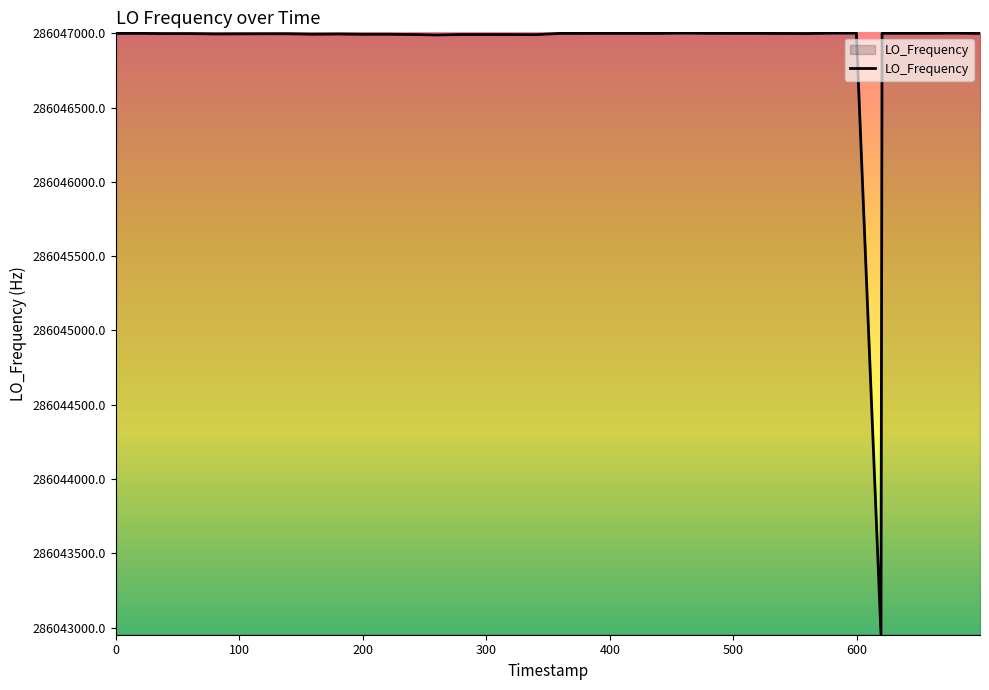

What is the difference between the maximum and minimum values?

4046.2